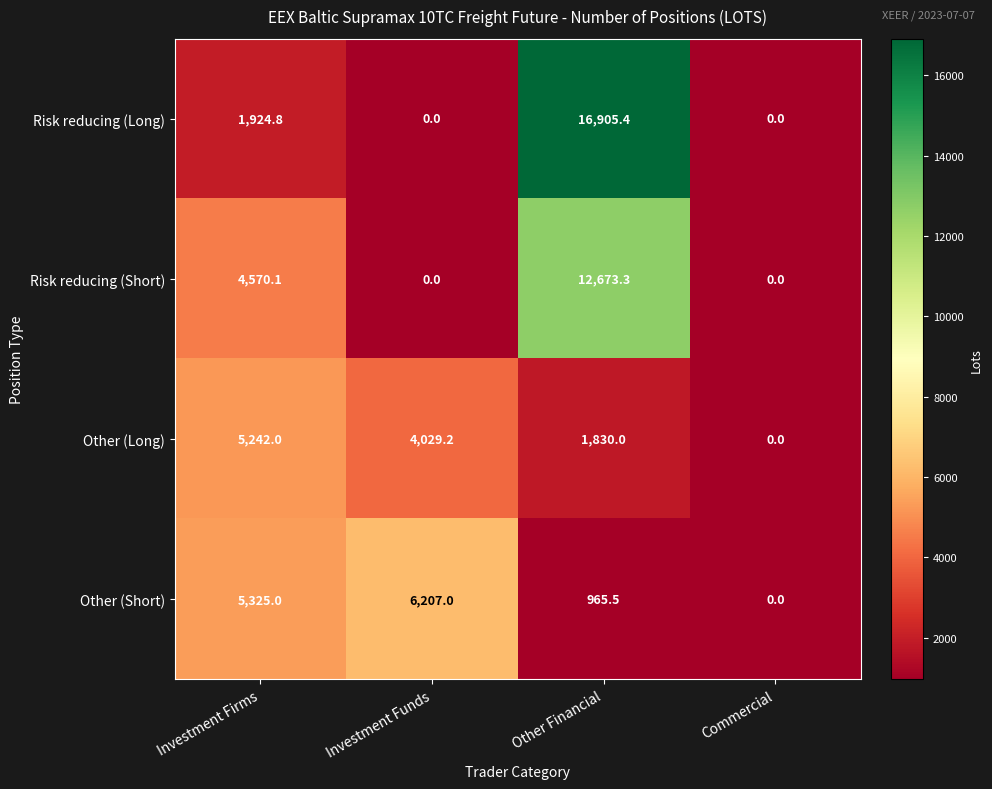

Reading left to right, extract all data points from this chart.

Risk reducing (Long): Investment Firms=1924.8	Investment Funds=0.0	Other Financial=16905.4	Commercial=0.0
Risk reducing (Short): Investment Firms=4570.1	Investment Funds=0.0	Other Financial=12673.3	Commercial=0.0
Other (Long): Investment Firms=5242.0	Investment Funds=4029.2	Other Financial=1830.0	Commercial=0.0
Other (Short): Investment Firms=5325.0	Investment Funds=6207.0	Other Financial=965.5	Commercial=0.0